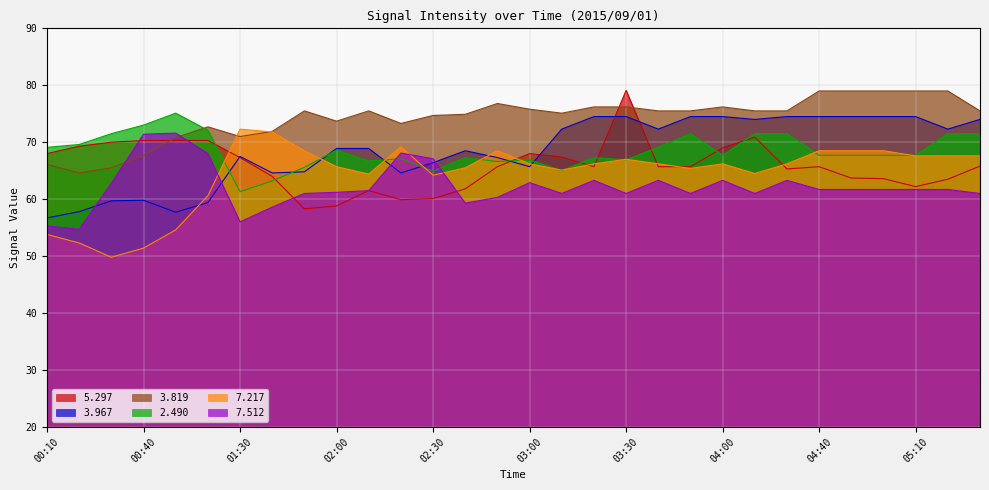

Where is the first local maximum for   2.490?

00:50